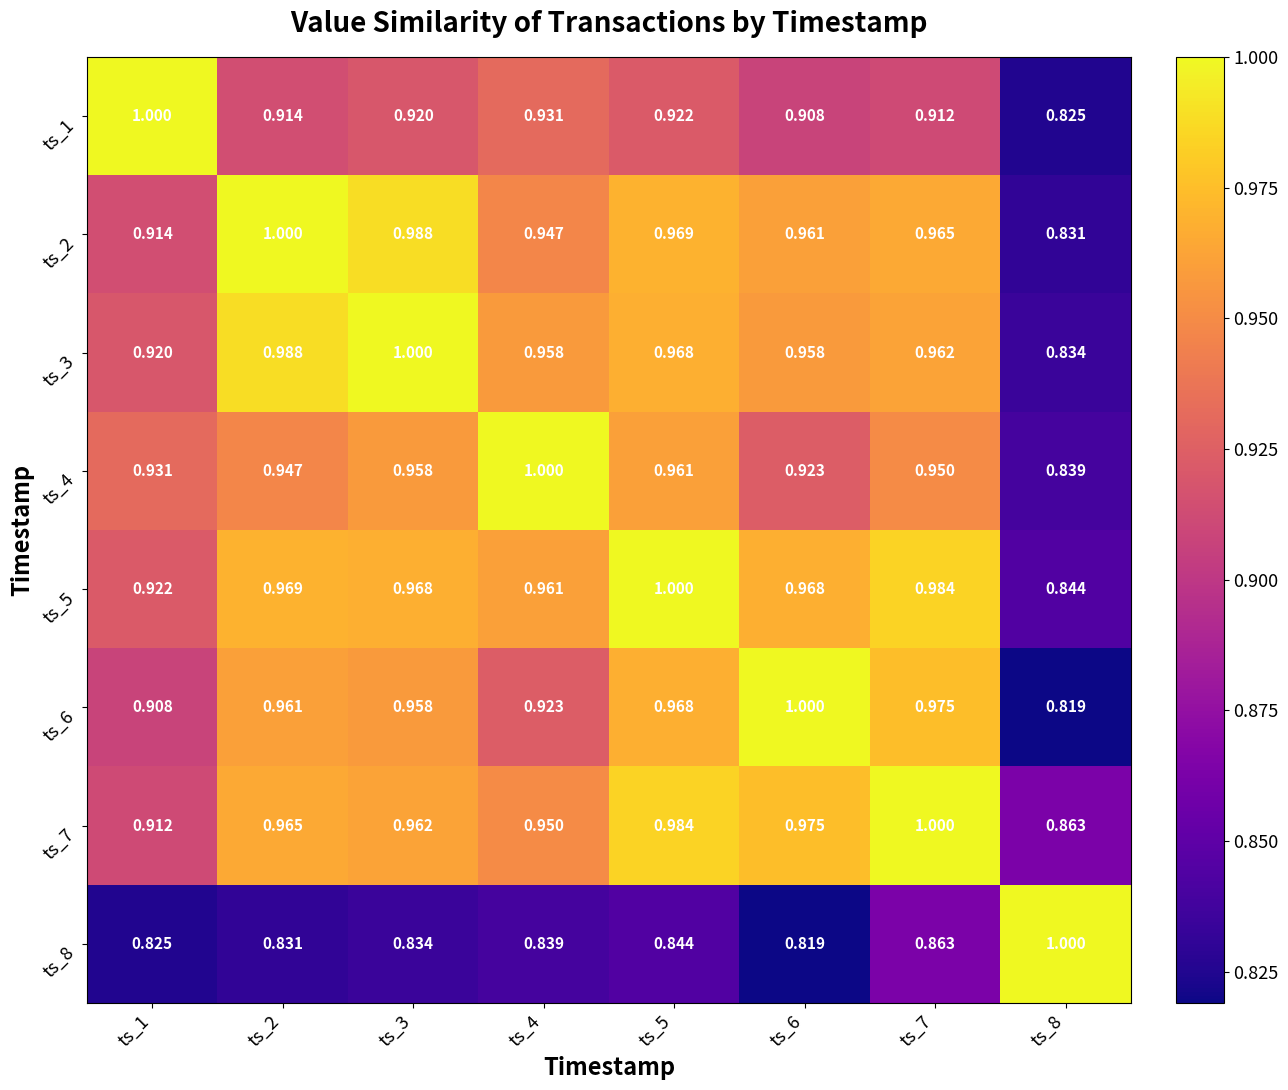

What is the difference between the highest and lowest values at ts_4?

0.2